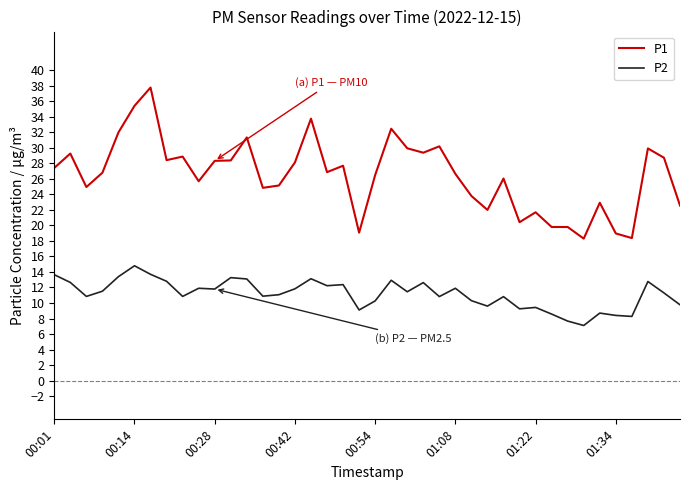

True or false: P2 and P1 cross at least once.

False